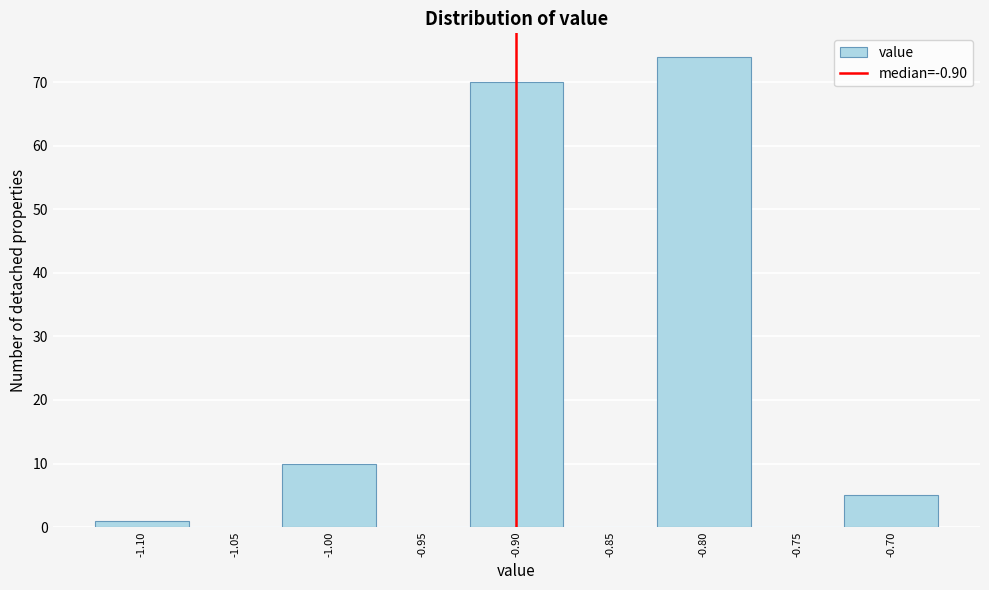

Reading left to right, list every bar in this chart as the range it spans on the x-axis followed by its height. The values are not printed on the chart, so give them approximately, as read against the axis.

-1.125 to -1.075: 1
-1.075 to -1.025: 0
-1.025 to -0.975: 10
-0.975 to -0.925: 0
-0.925 to -0.875: 70
-0.875 to -0.825: 0
-0.825 to -0.775: 74
-0.775 to -0.725: 0
-0.725 to -0.675: 5